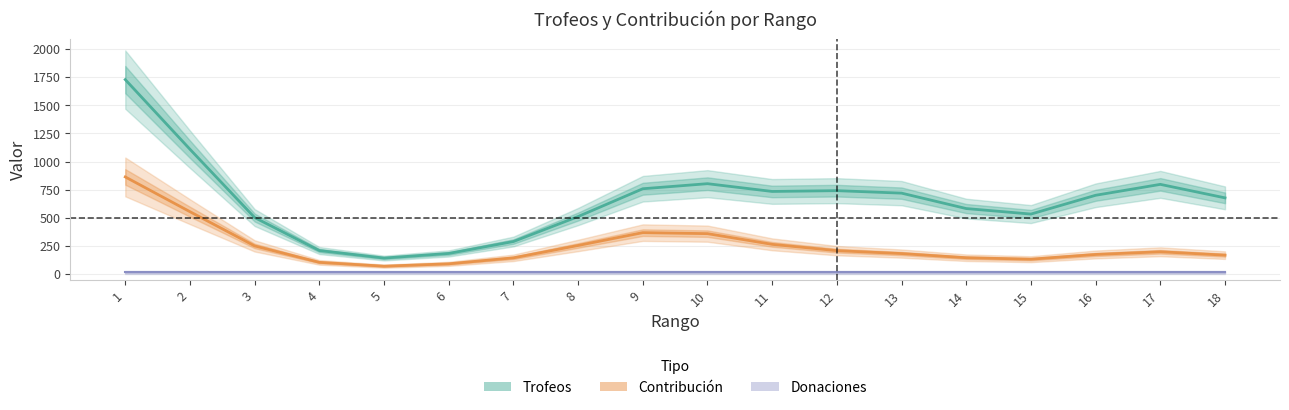

At 5, list the series in order from smallest to largest.

Donaciones, Contribución, Trofeos